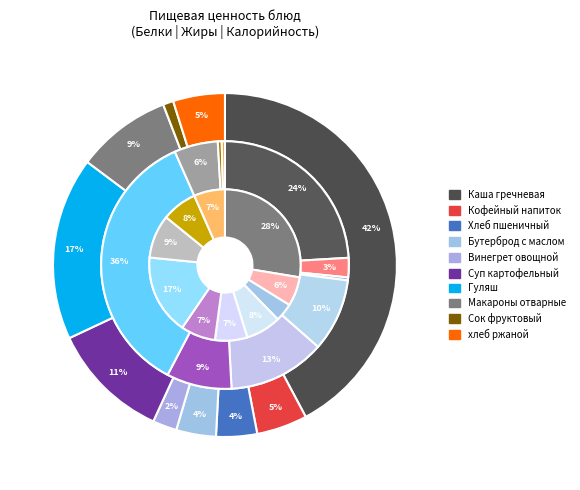

To the nearest percent, what is the difference between the Гуляш (Белки) and Кофейный напиток (Белки) slice percentages?

12%